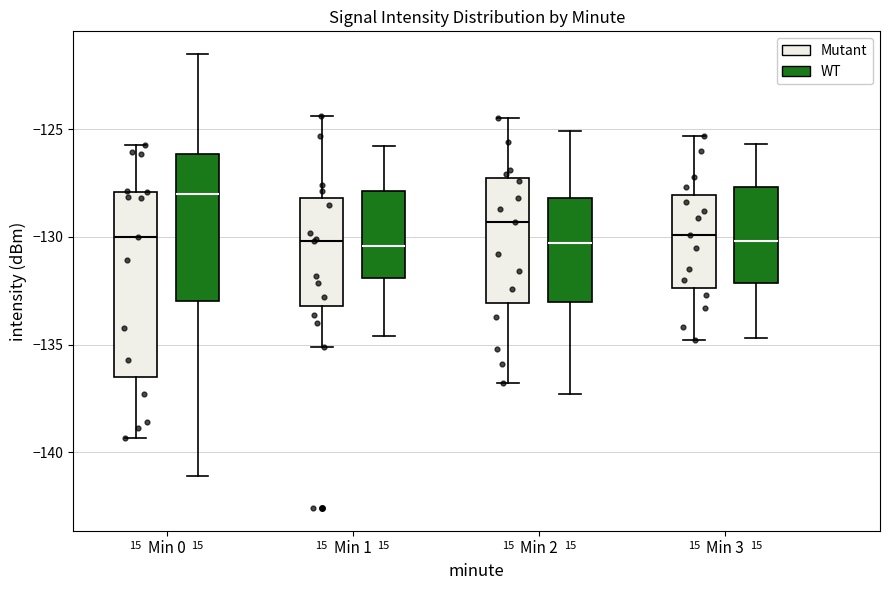

Reading left to right, read every box against the y-axis: the position of its median line, the range the box covers, and the ends of its whiskers. The values are not printed on the chart, so give them approximately, as read against the axis.

Min 0 (Mutant): median -130.0, box -136.5 to -128.0, whiskers -139.5 to -125.5
Min 0 (WT): median -128.0, box -133.0 to -126.0, whiskers -141.0 to -121.5
Min 1 (Mutant): median -130.0, box -133.0 to -128.0, whiskers -135.0 to -124.5
Min 1 (WT): median -130.5, box -132.0 to -128.0, whiskers -134.5 to -126.0
Min 2 (Mutant): median -129.5, box -133.0 to -127.0, whiskers -137.0 to -124.5
Min 2 (WT): median -130.5, box -133.0 to -128.0, whiskers -137.5 to -125.0
Min 3 (Mutant): median -130.0, box -132.5 to -128.0, whiskers -135.0 to -125.5
Min 3 (WT): median -130.0, box -132.0 to -127.5, whiskers -134.5 to -125.5